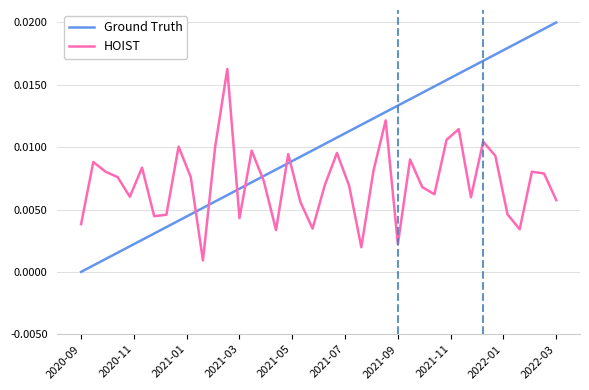

In HOIST, how many points are lower than both neighbors (excluding endpoints)?

11